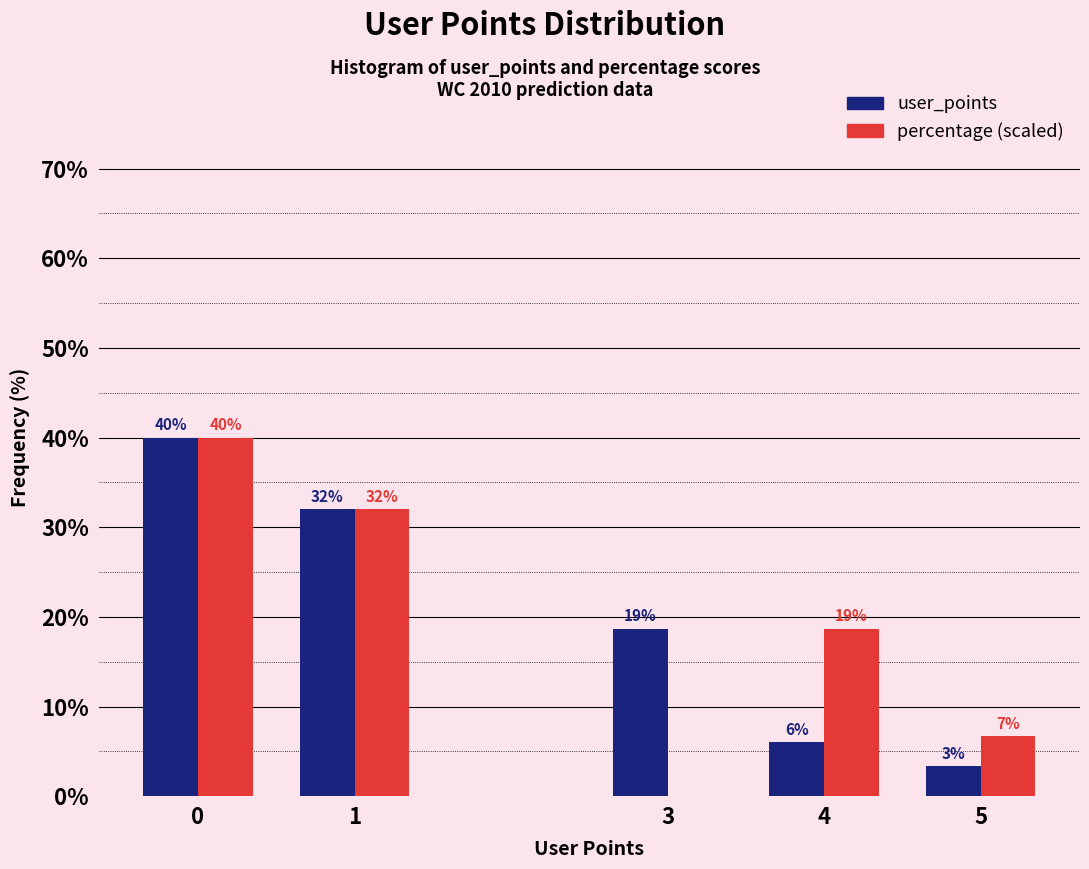

What is the greatest value displayed?

40.0